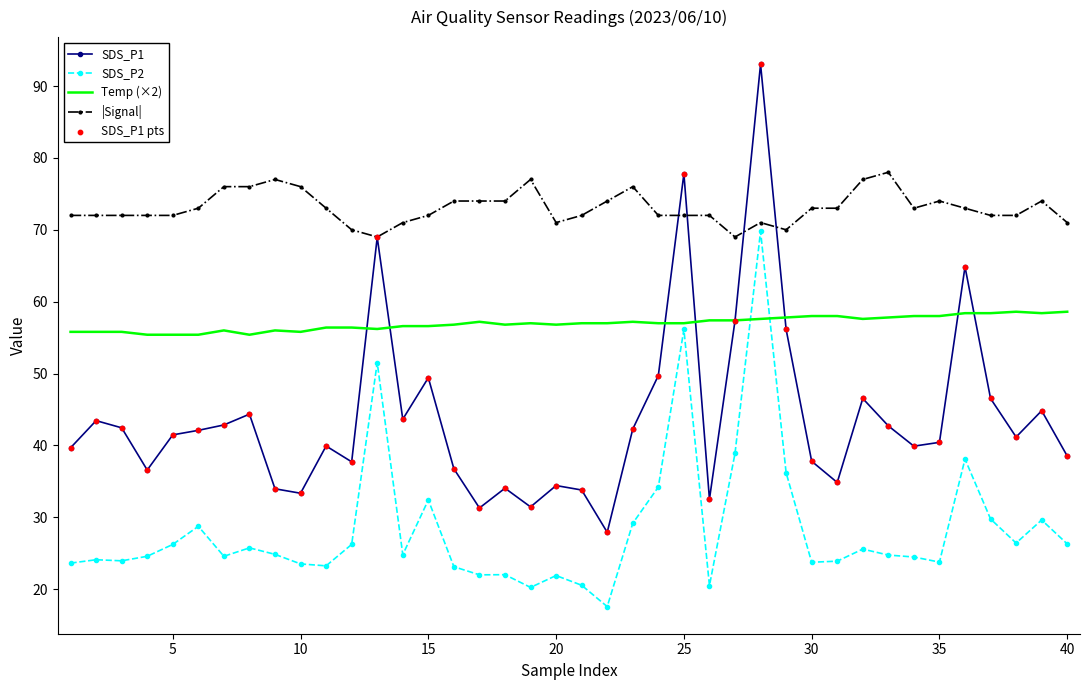

Which series has the largest total across all categories?

|Signal|